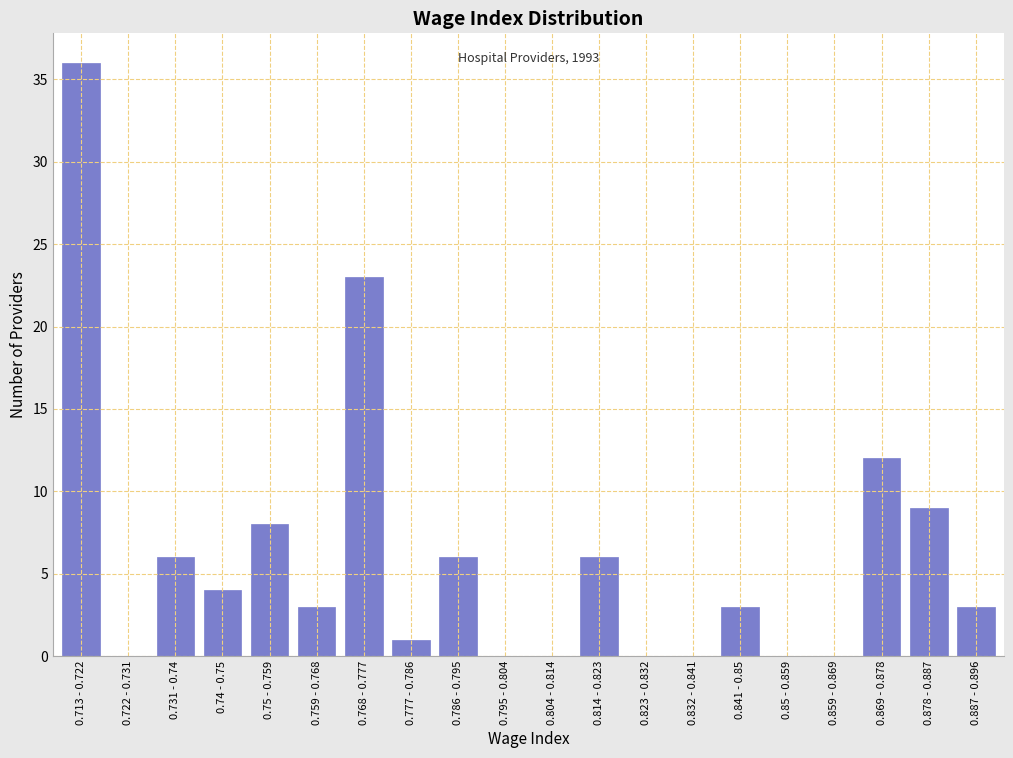

Reading right to left, list all the values displayed in this chart.

0.887 - 0.896=3	0.878 - 0.887=9	0.869 - 0.878=12	0.859 - 0.869=0	0.85 - 0.859=0	0.841 - 0.85=3	0.832 - 0.841=0	0.823 - 0.832=0	0.814 - 0.823=6	0.804 - 0.814=0	0.795 - 0.804=0	0.786 - 0.795=6	0.777 - 0.786=1	0.768 - 0.777=23	0.759 - 0.768=3	0.75 - 0.759=8	0.74 - 0.75=4	0.731 - 0.74=6	0.722 - 0.731=0	0.713 - 0.722=36